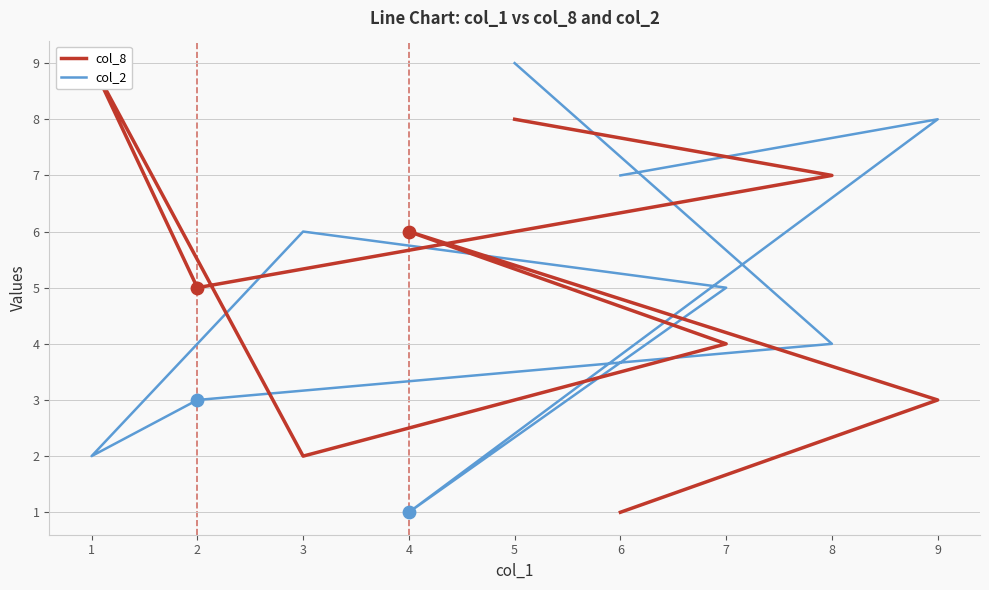

At which category is the sum across all series the highest?

5